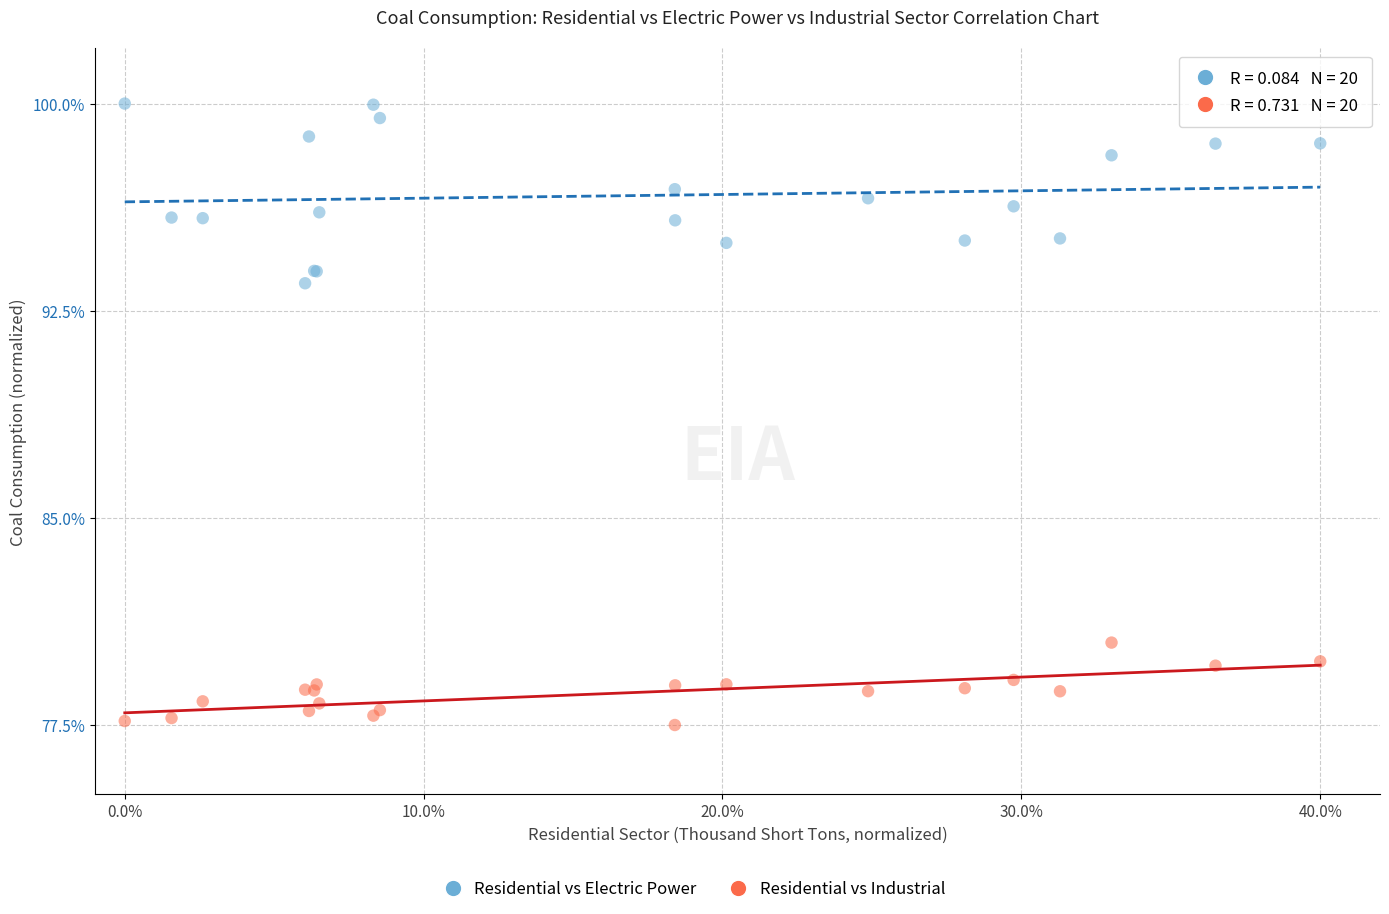

Which series reaches the maximum Y coordinate?

Residential vs Electric Power